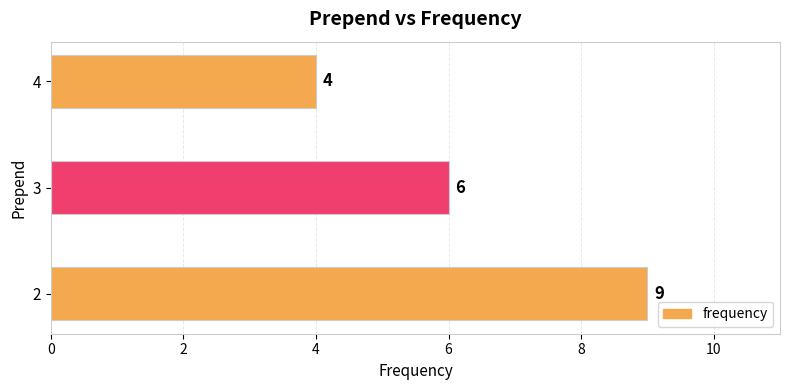

What is the smallest value displayed?

4